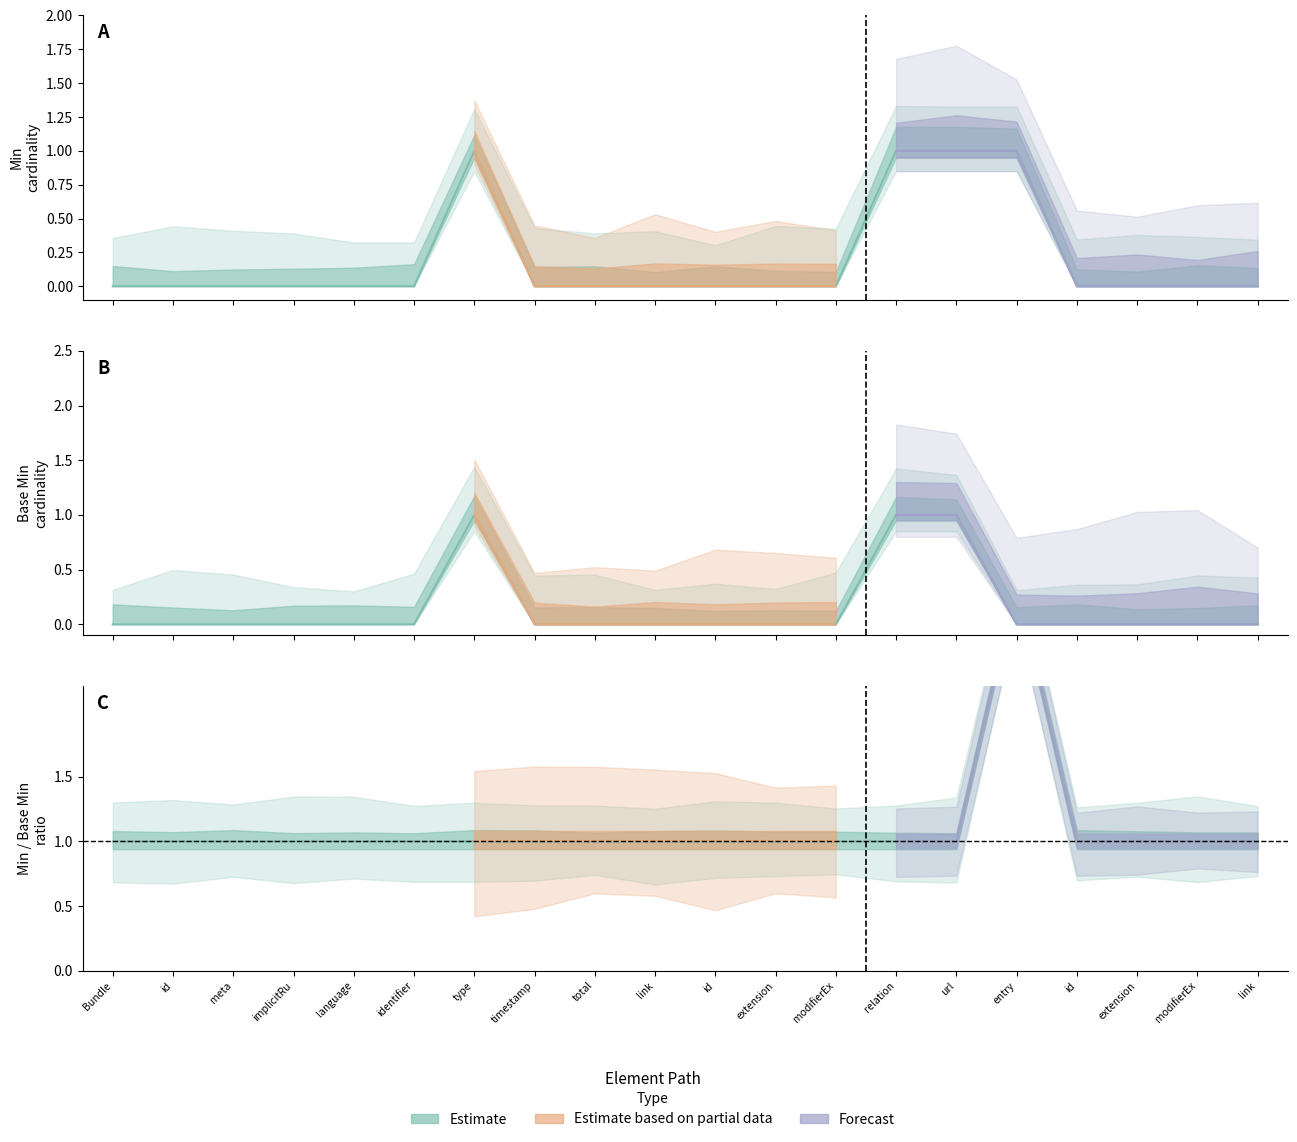

True or false: Min has a value of 0 at modifierEx.

False